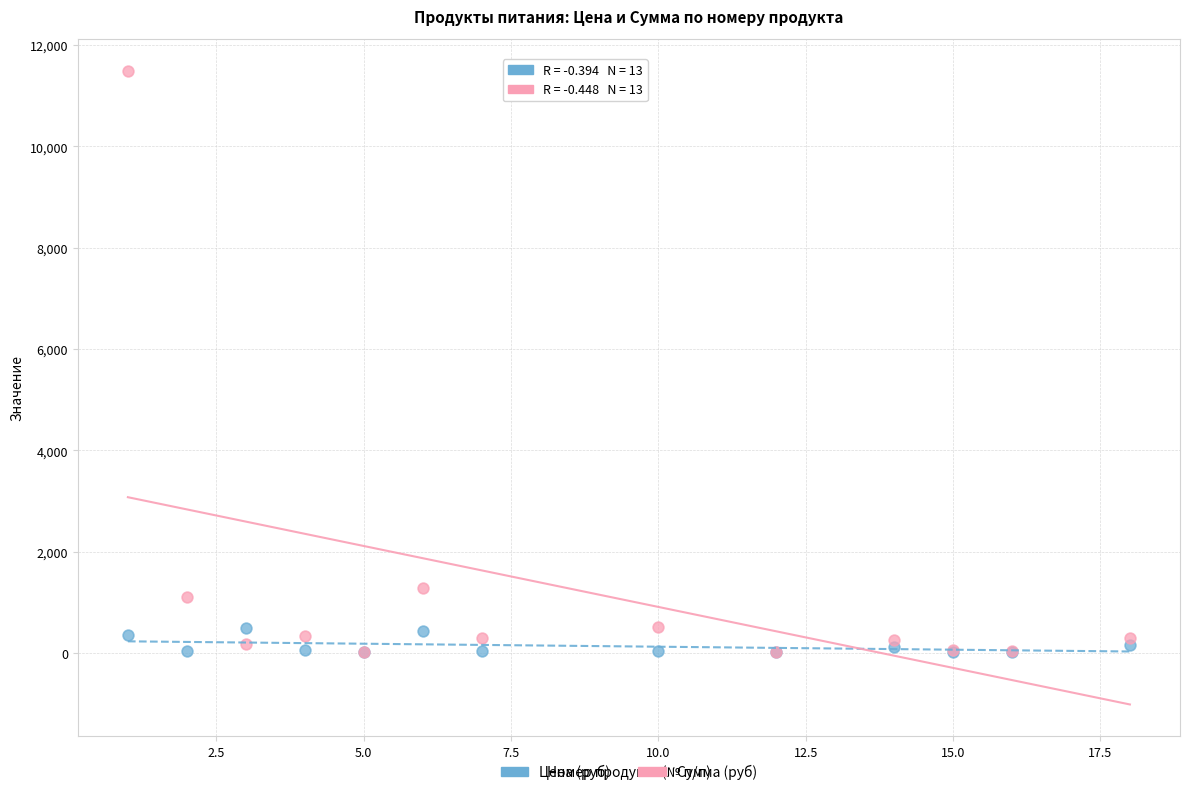

Which series contains the highest Y value?

Сумма (руб)